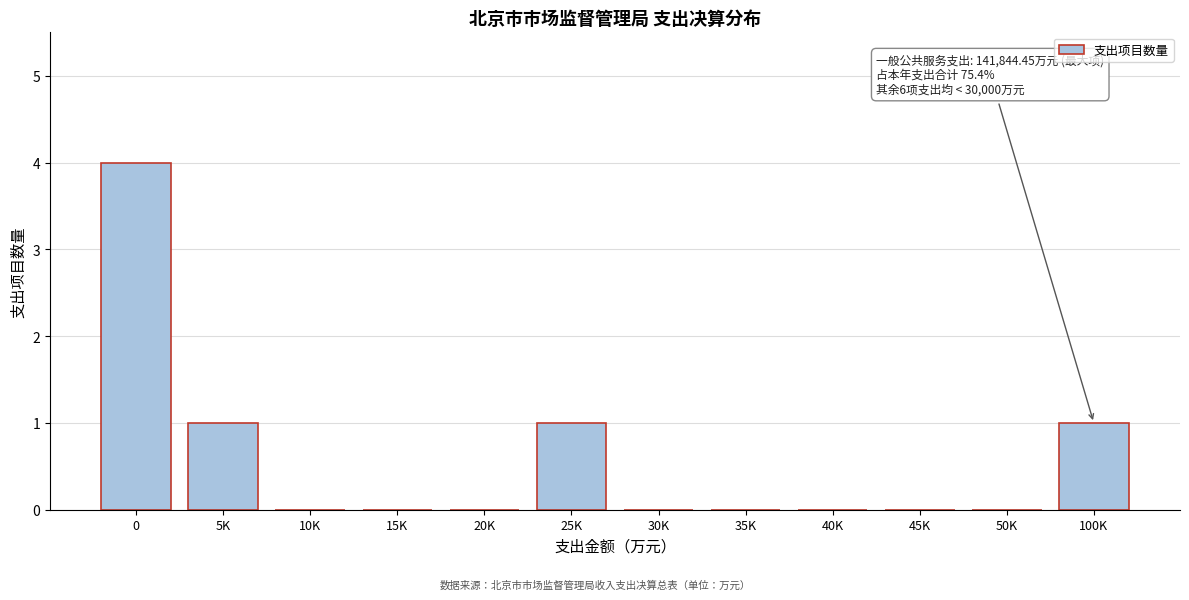

Reading right to left, extract all data points from this chart.

100K=1	50K=0	45K=0	40K=0	35K=0	30K=0	25K=1	20K=0	15K=0	10K=0	5K=1	0=4